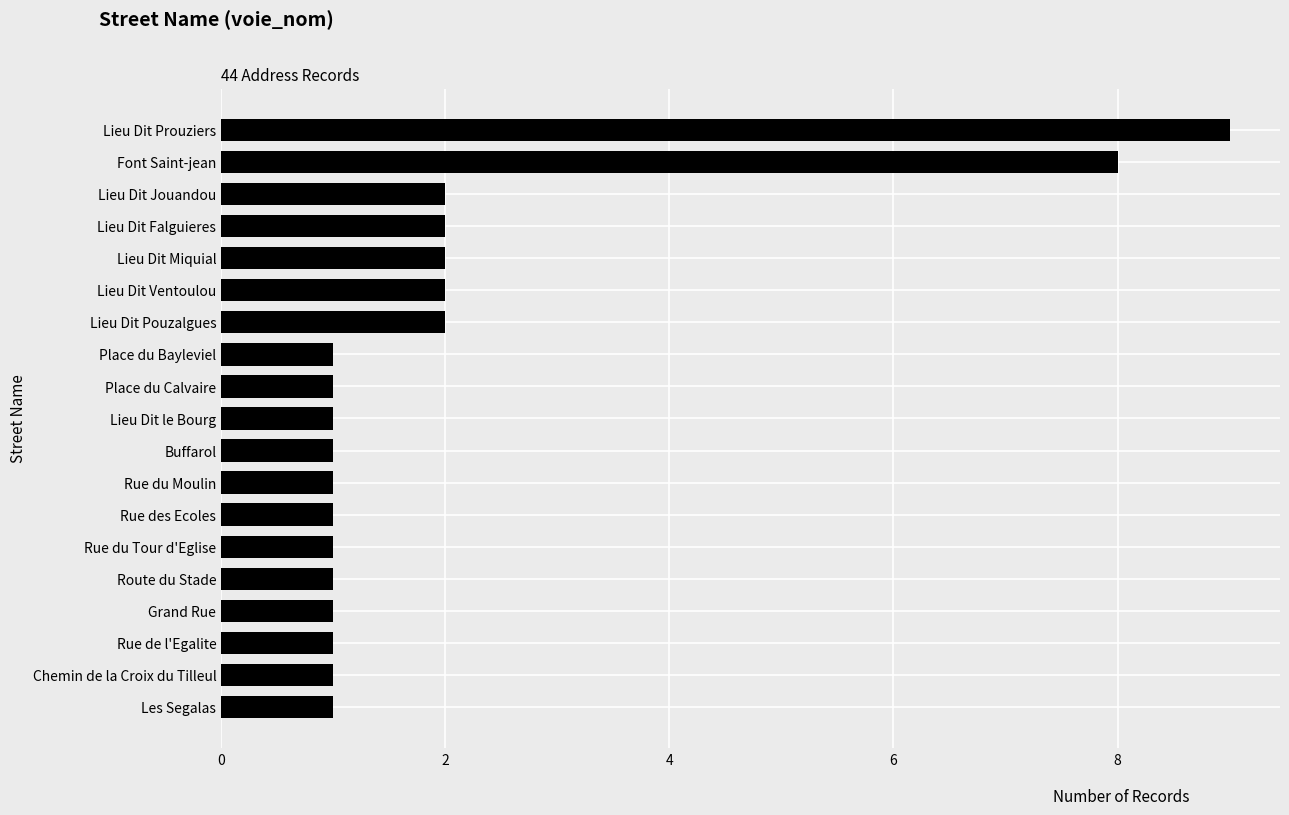

What is the sum of the values at Font Saint-jean and Lieu Dit Ventoulou?

10